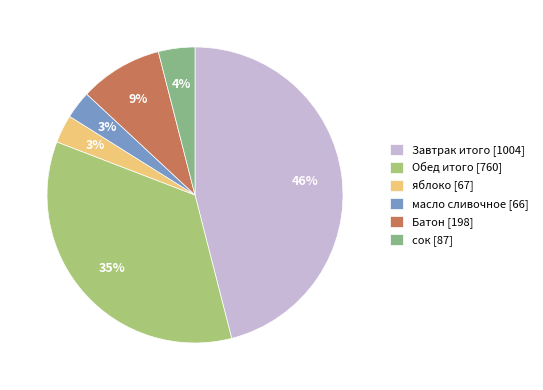

What is the ratio of the value at яблоко [67] to the value at масло сливочное [66]?

1.0